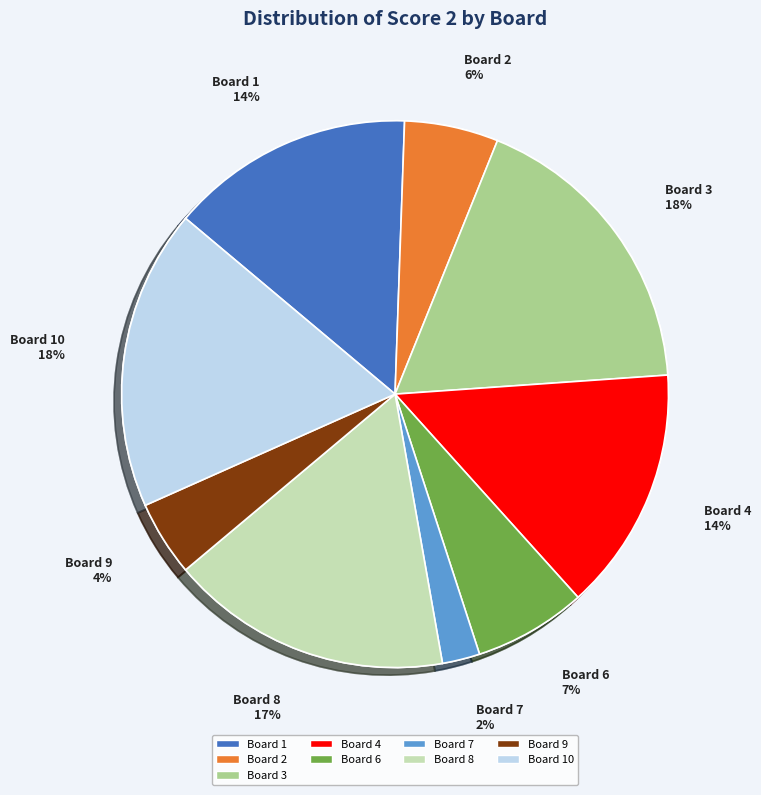

Which slice is the largest?

3